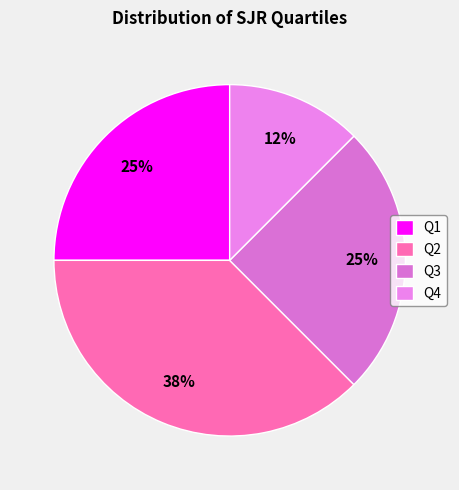

True or false: Q1 accounts for 15% of the total.

False